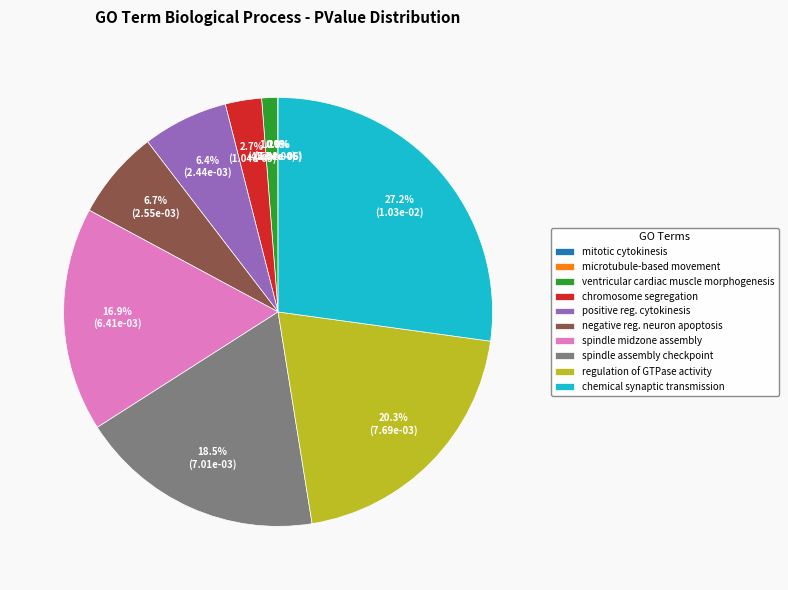

True or false: chemical synaptic transmission accounts for 27% of the total.

True